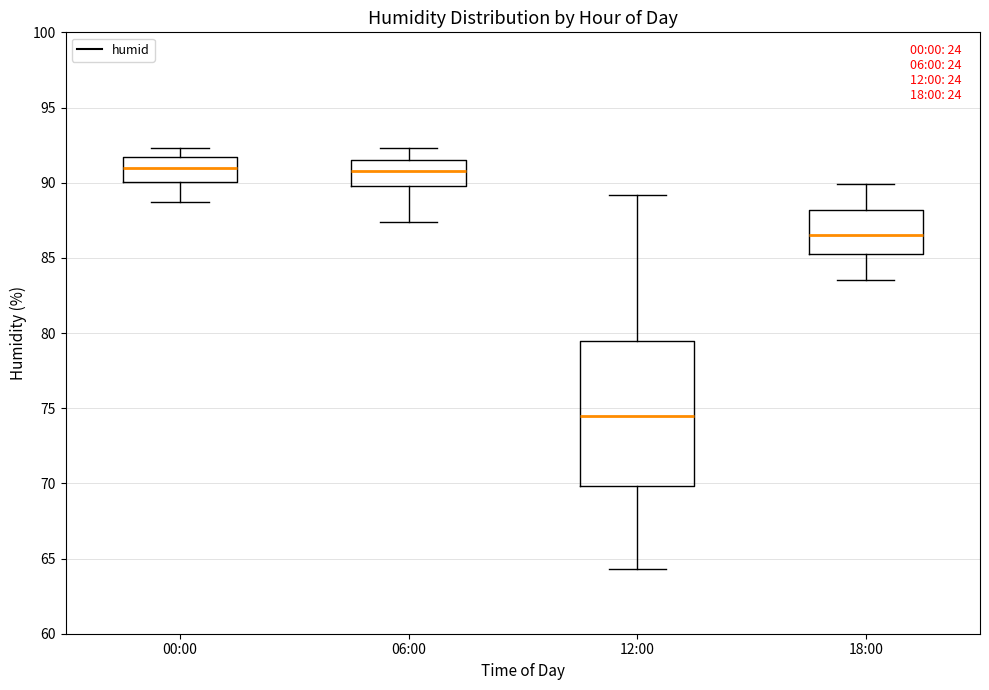

Which box's median line is the lowest?

12:00